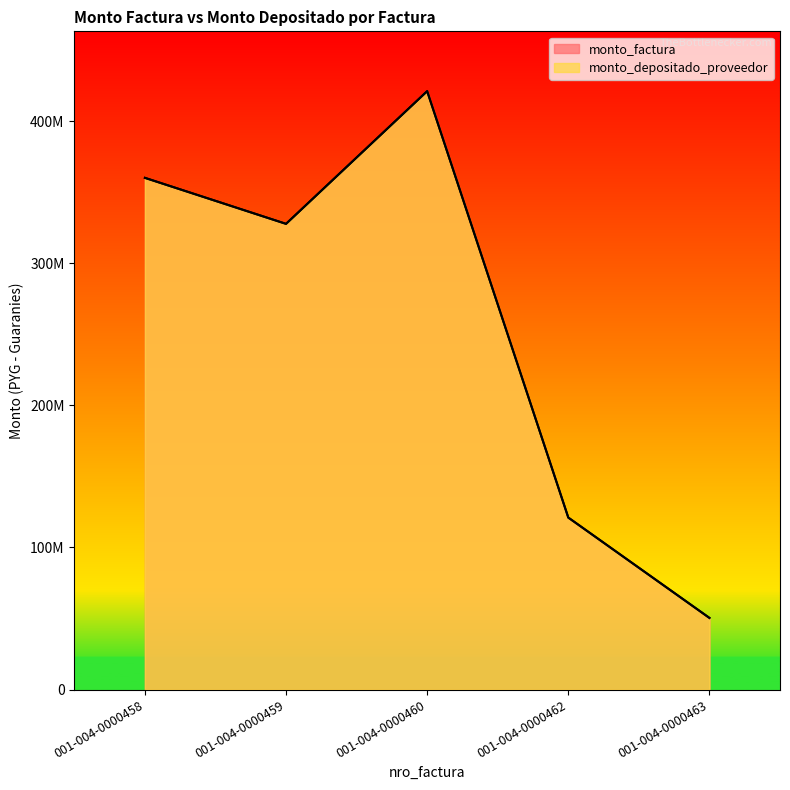

Where is monto_factura nearest to the value 235717500?

001-004-0000459